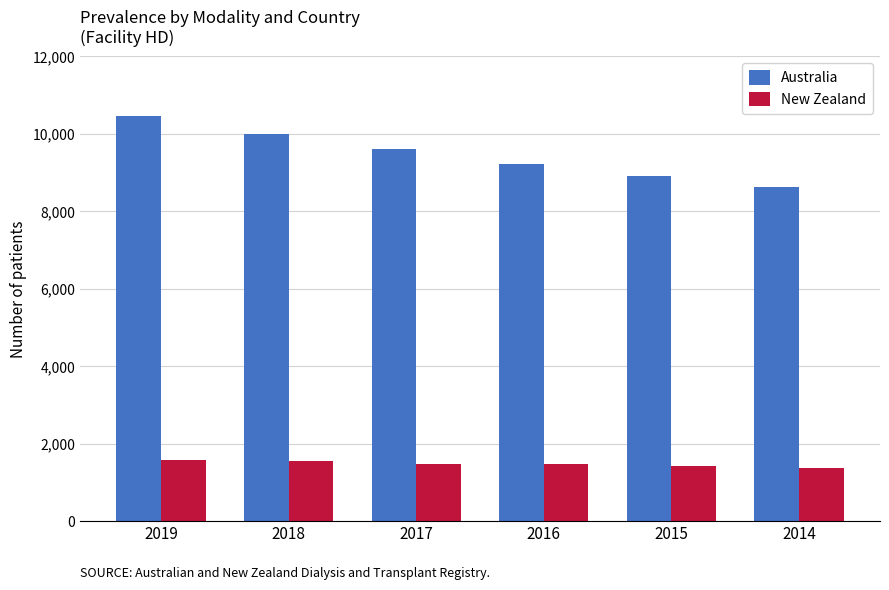

List the labels in order of Australia value, smallest first.

2014, 2015, 2016, 2017, 2018, 2019